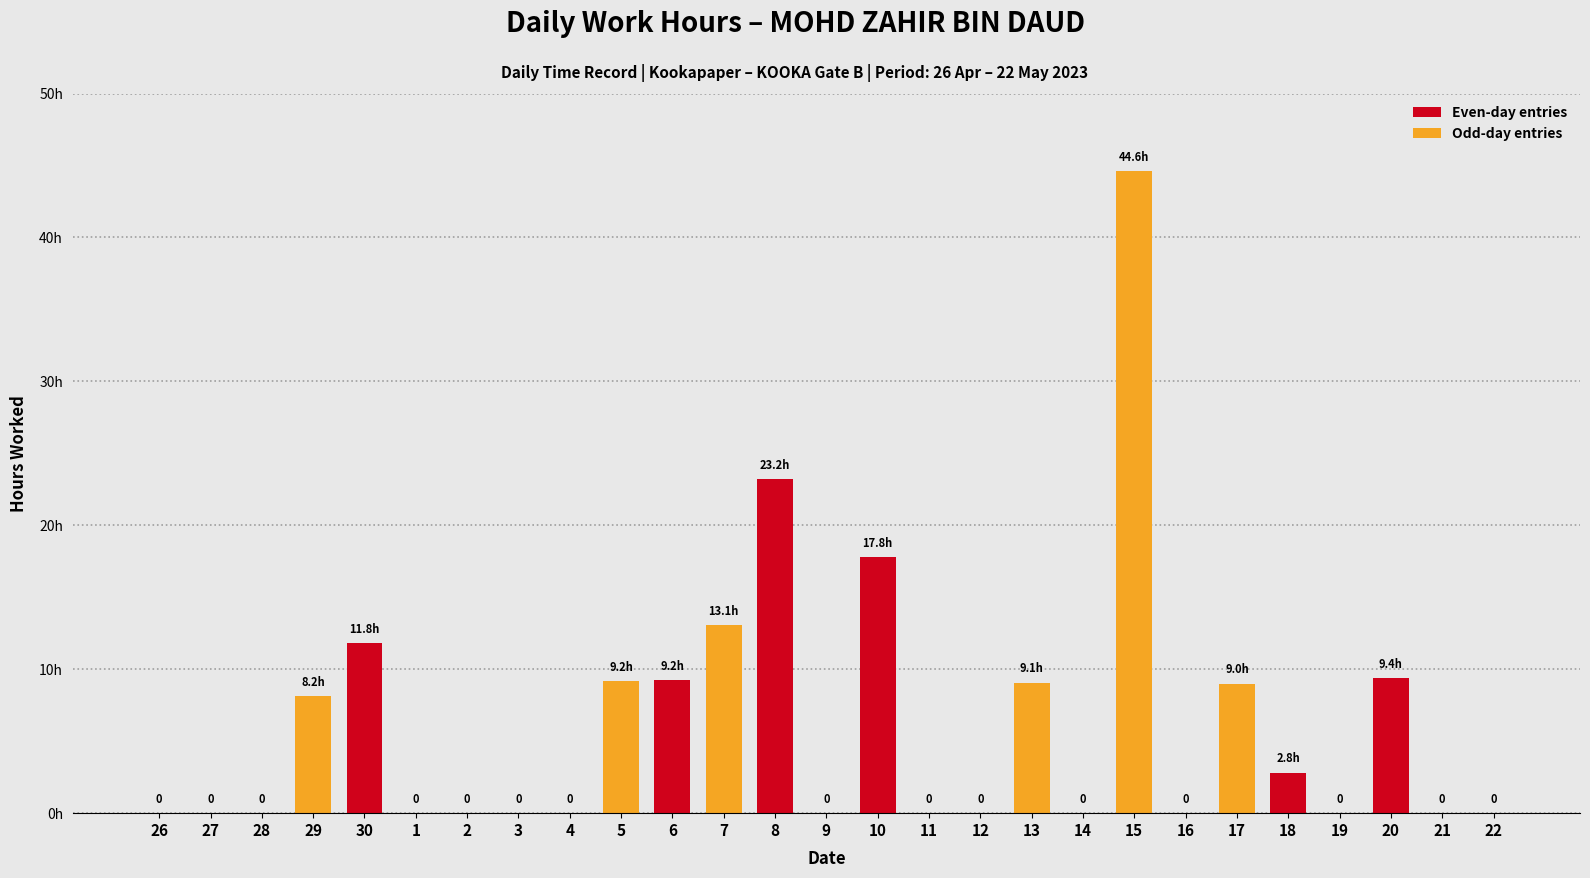

What is the sum of all values?

167.3